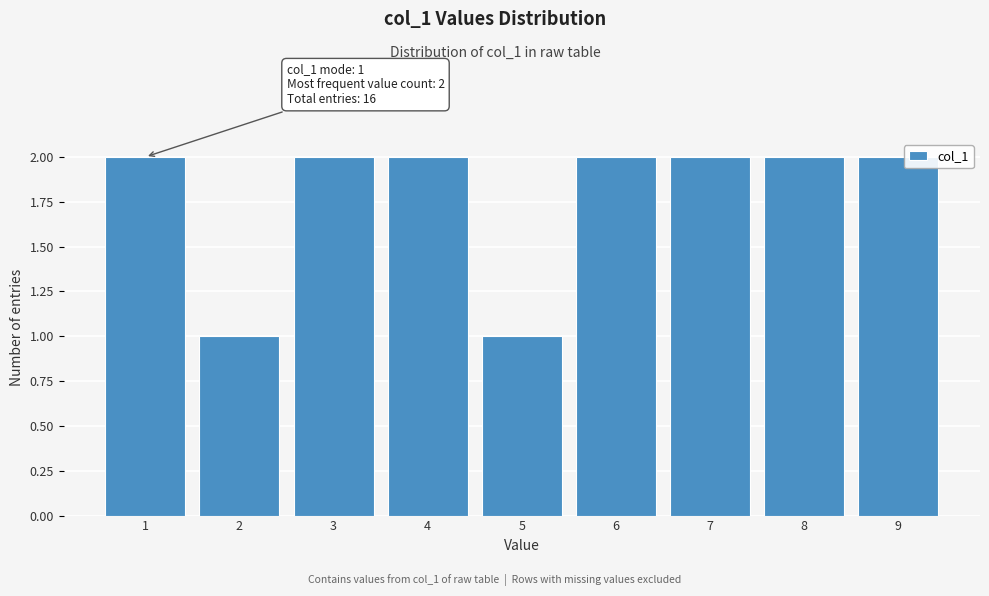

Reading left to right, what are all the values shown in this chart?

1=2	2=1	3=2	4=2	5=1	6=2	7=2	8=2	9=2